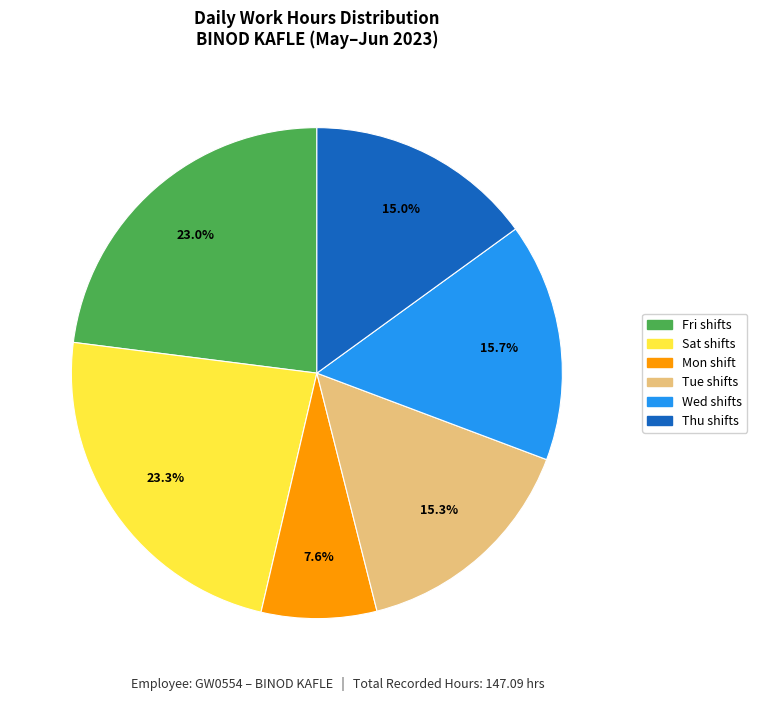

Between Thu shifts and Fri shifts, which is larger?

Fri shifts